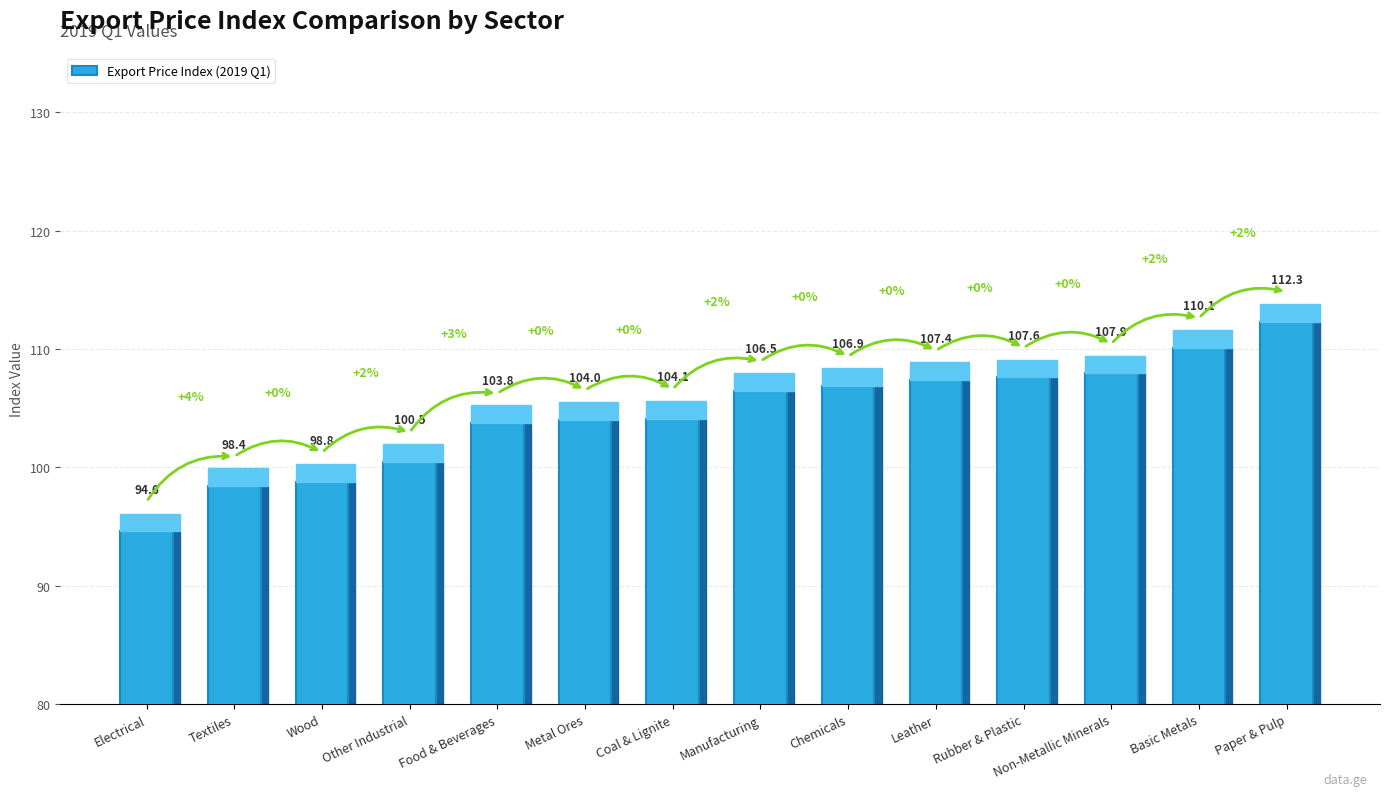

What is the difference between the maximum and second lowest values?

13.9